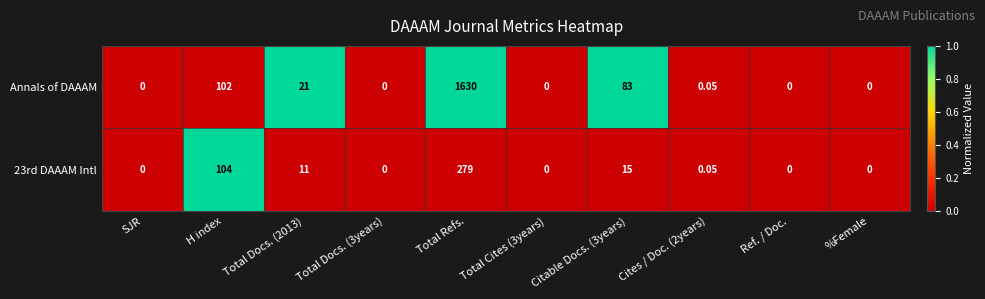

Which series changed the most between Total Refs. and Ref. / Doc.?

Annals of DAAAM